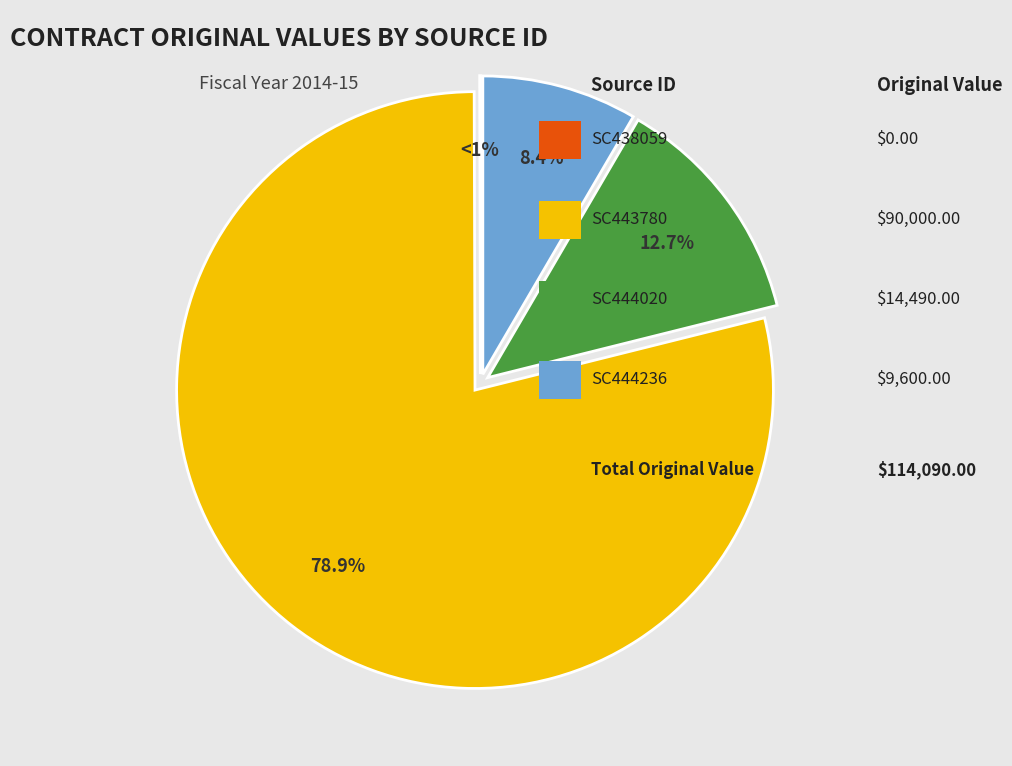

Rank the categories by value from highest to lowest.

SC443780, SC444020, SC444236, SC438059